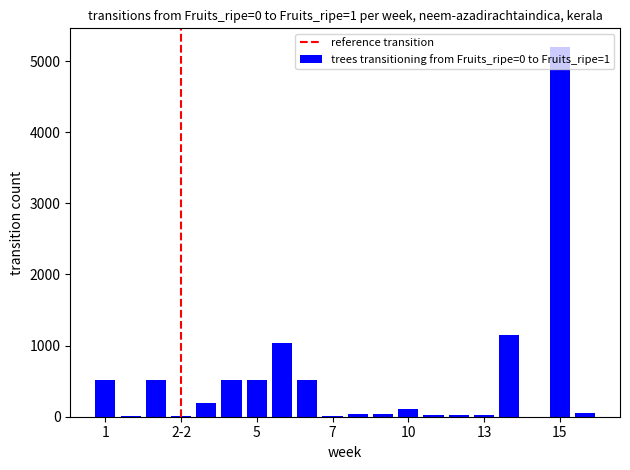

What is the greatest value displayed?

5200.0